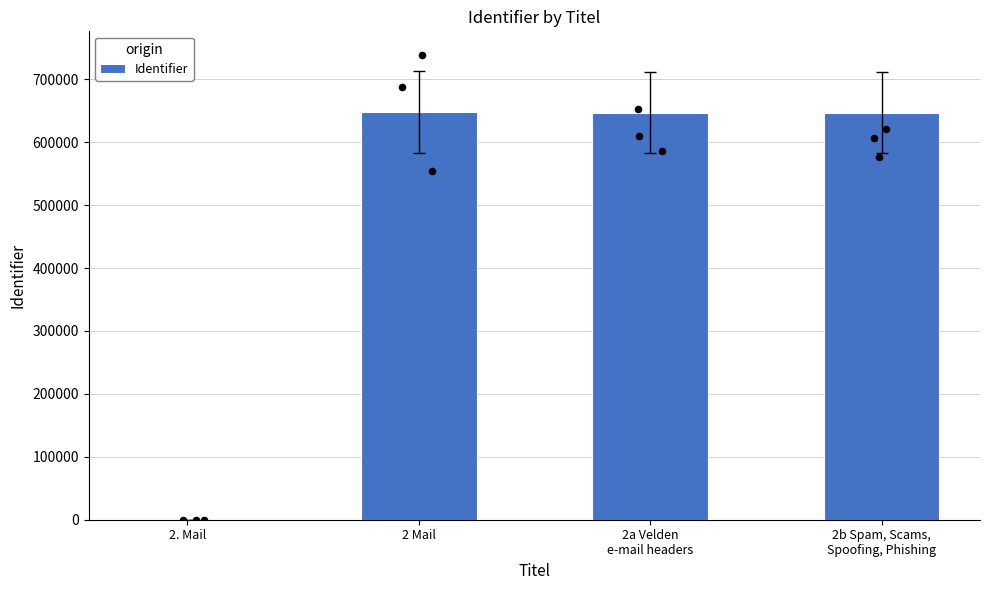

What is the change in value from 2. Mail to 2b Spam, Scams,
Spoofing, Phishing?

+647102